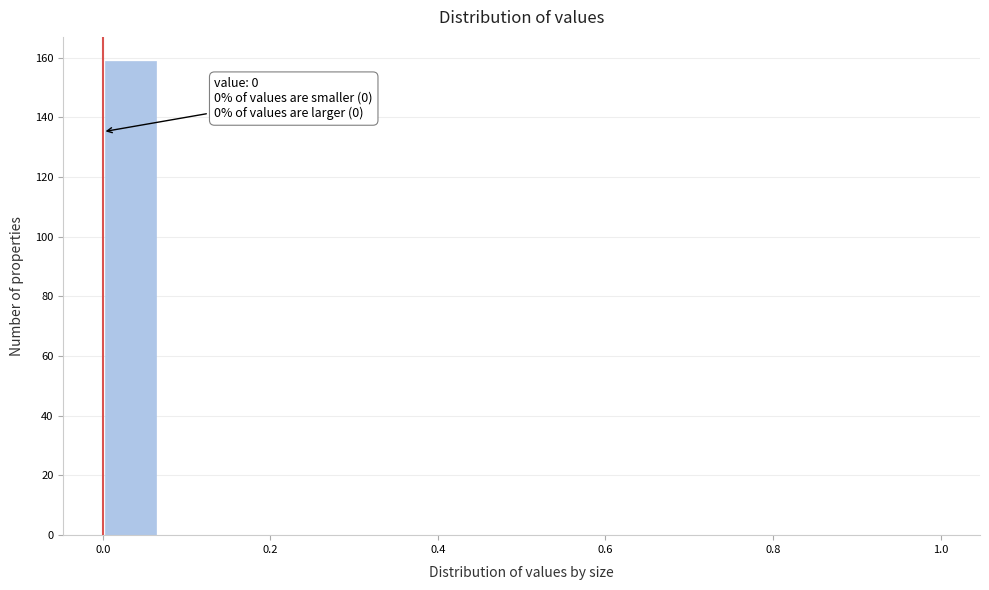

Around what value on the x-axis is the tallest bar? Give the approximate position of its centre, as read against the axis.

0.04